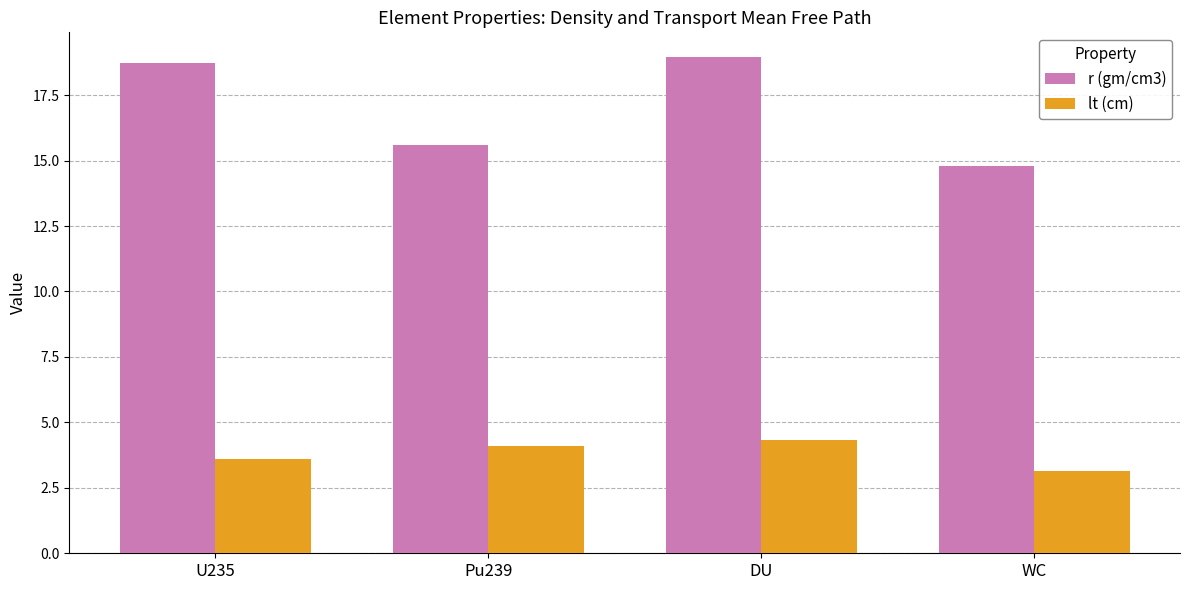

What is the spread (max minus min) of values at Pu239?

11.5